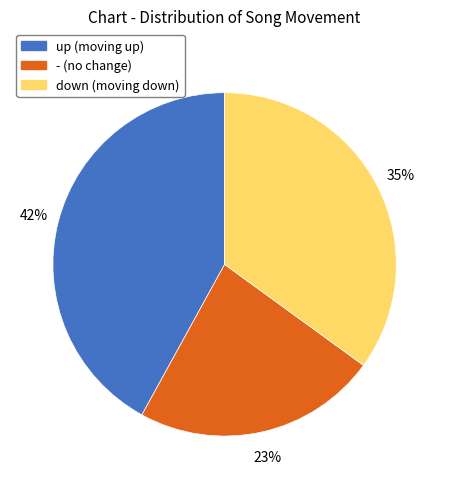

To the nearest percent, what portion does down represent?

35%